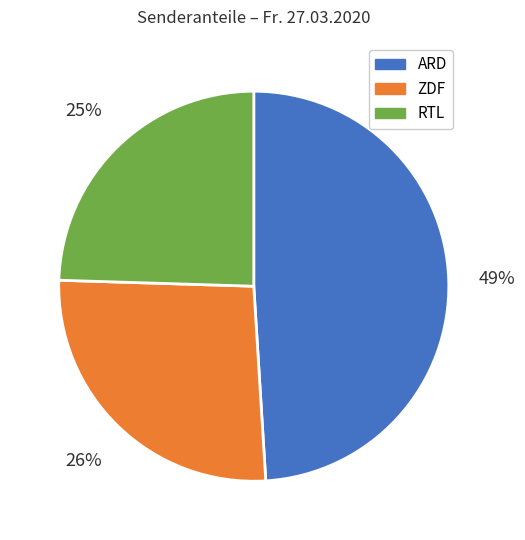

Between RTL and ARD, which is larger?

ARD